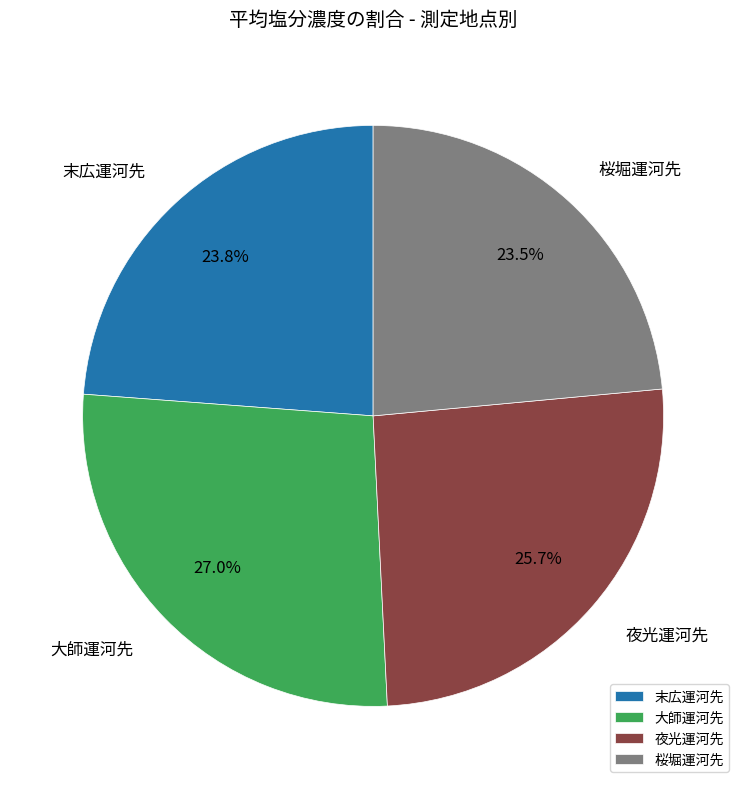

To the nearest percent, what percentage of the pie is 夜光運河先?

26%